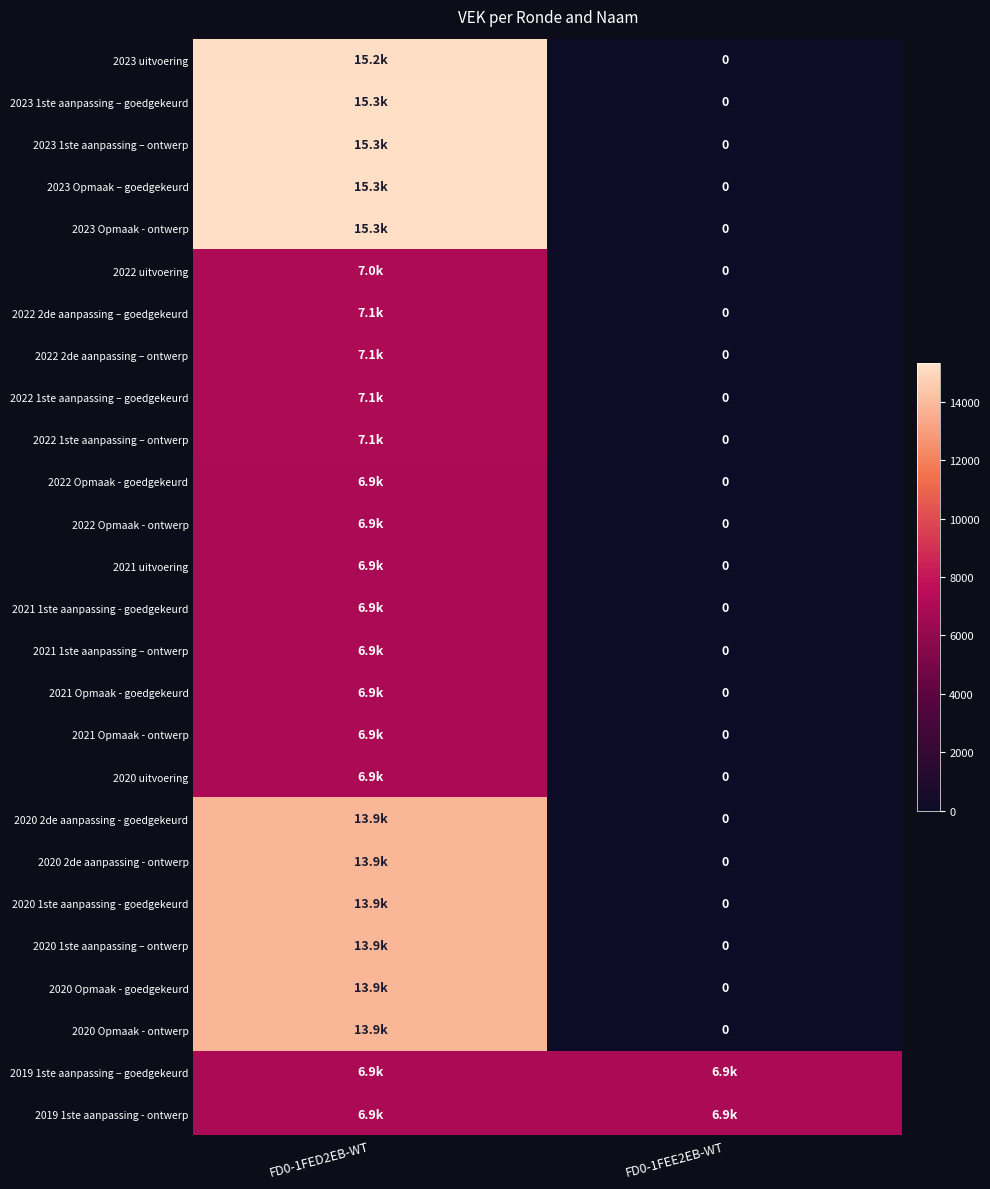

At which label does 2023 uitvoering reach its minimum?

FD0-1FEE2EB-WT